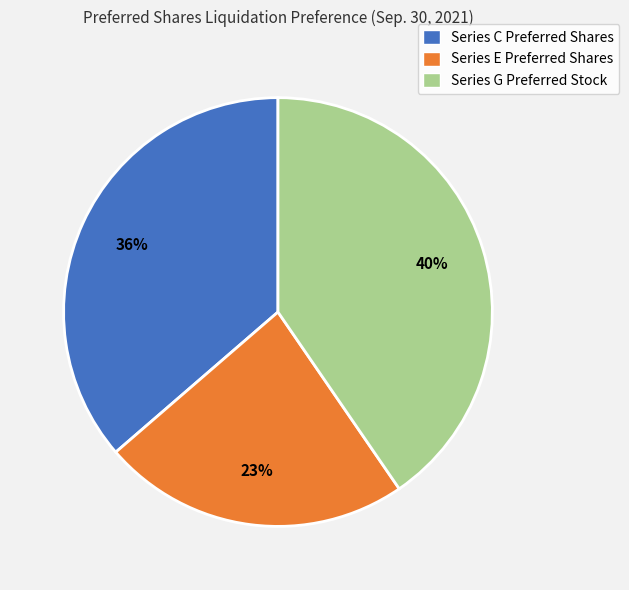

Which slice is the smallest?

Series E Preferred Shares